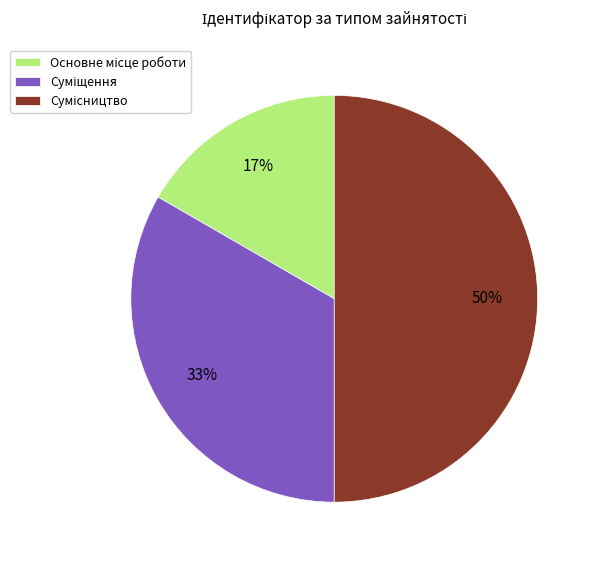

To the nearest percent, what is the average slice percentage?

33%